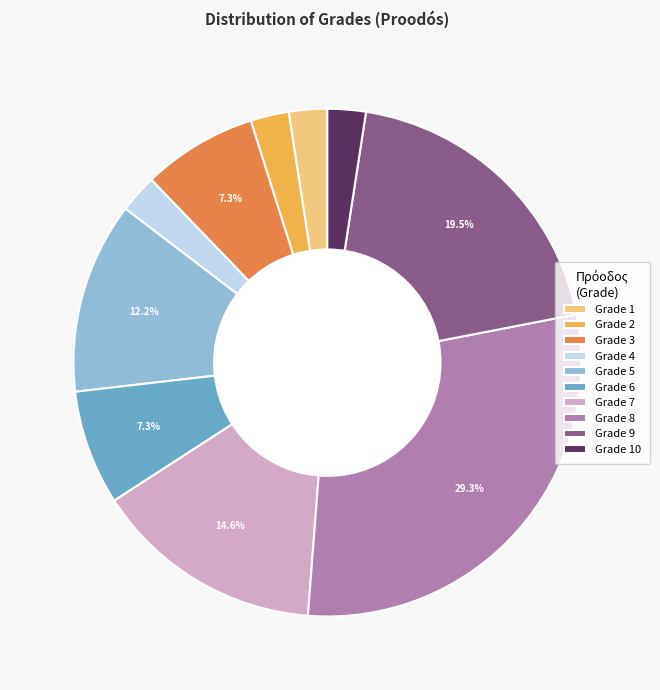

What portion of the pie excludes Grade 5?

87.8%